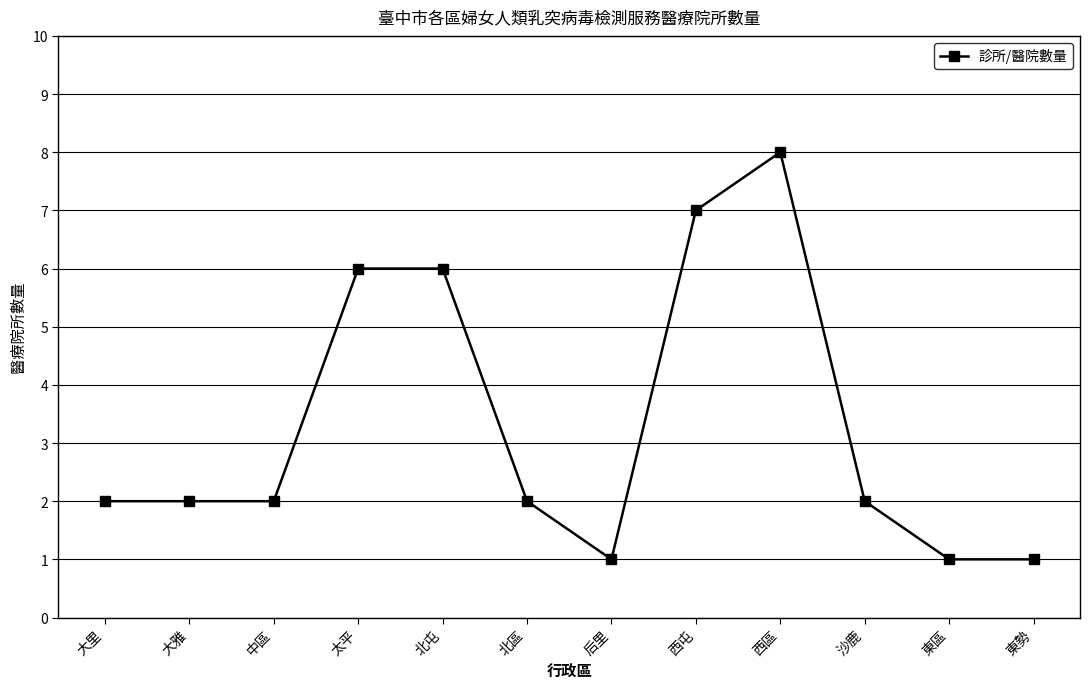

What is the greatest value displayed?

8